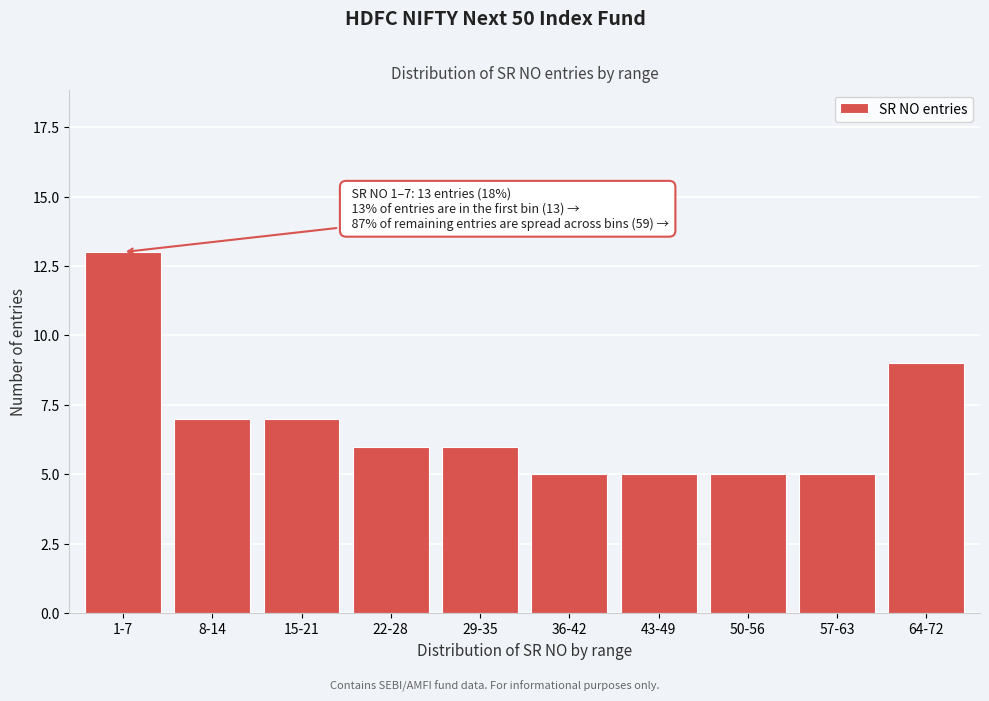

Reading left to right, transcribe all the data shown in this chart.

13	7	7	6	6	5	5	5	5	9